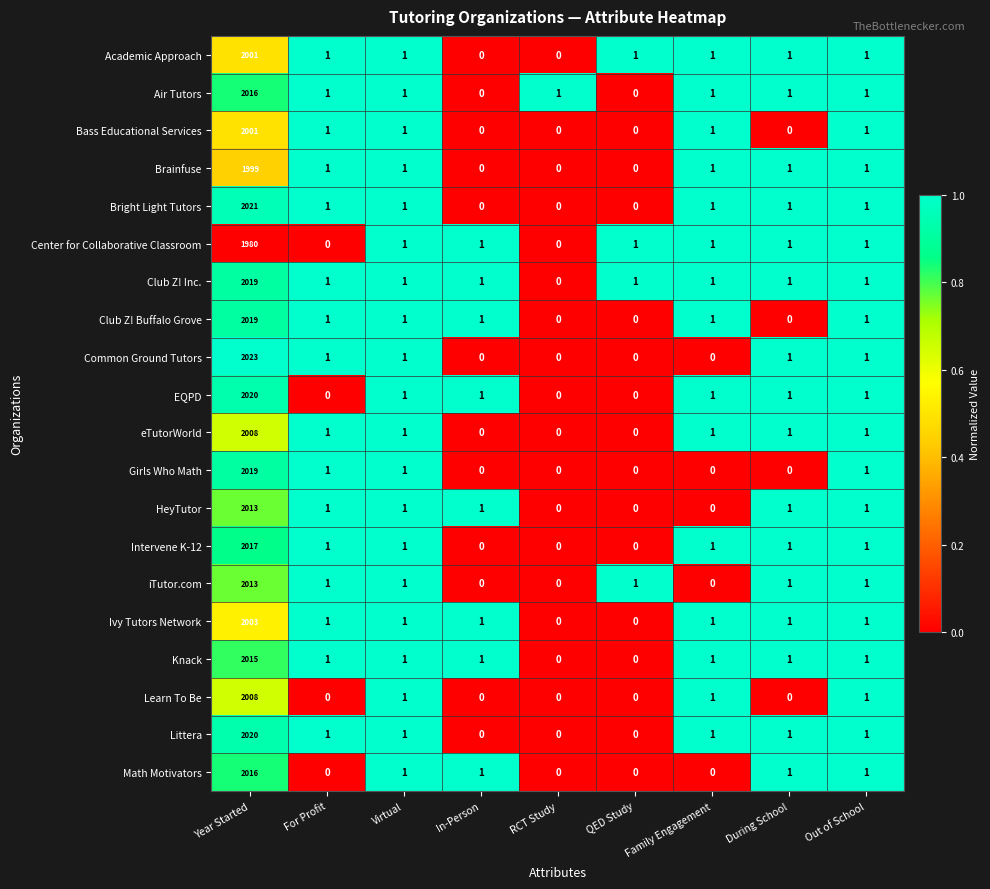

At which category is the sum across all series the highest?

Year Started